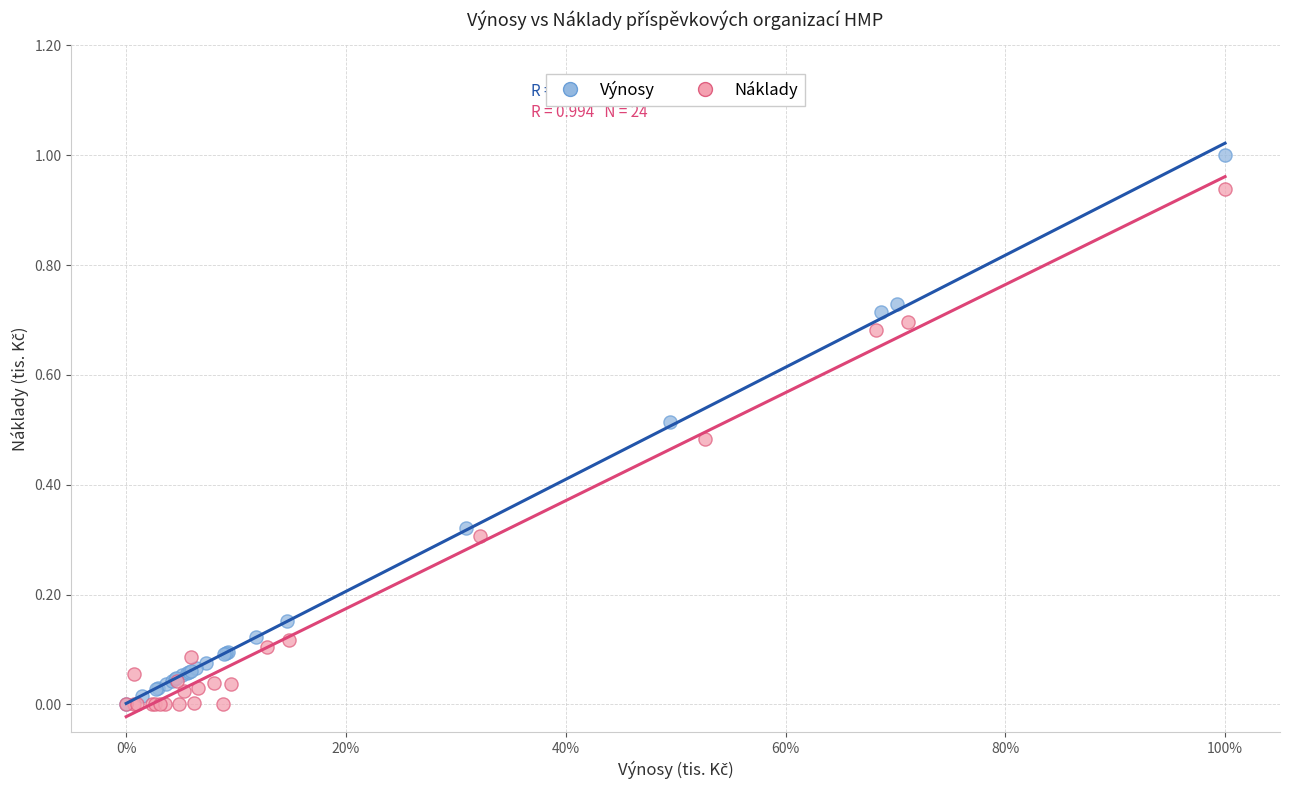

Which series contains the highest Y value?

Výnosy